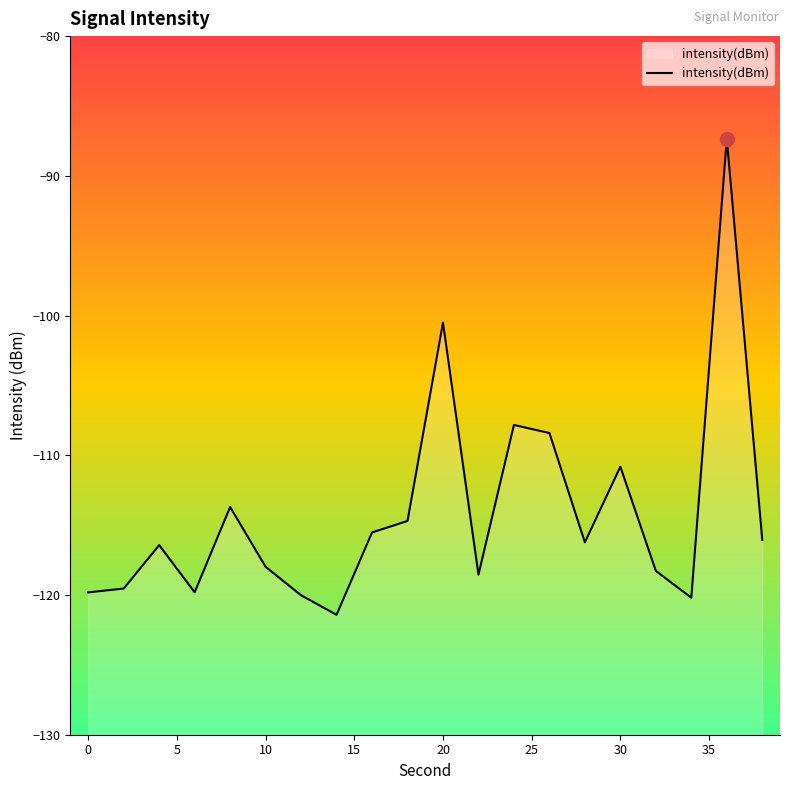

Does the chart have visible grid lines?

No